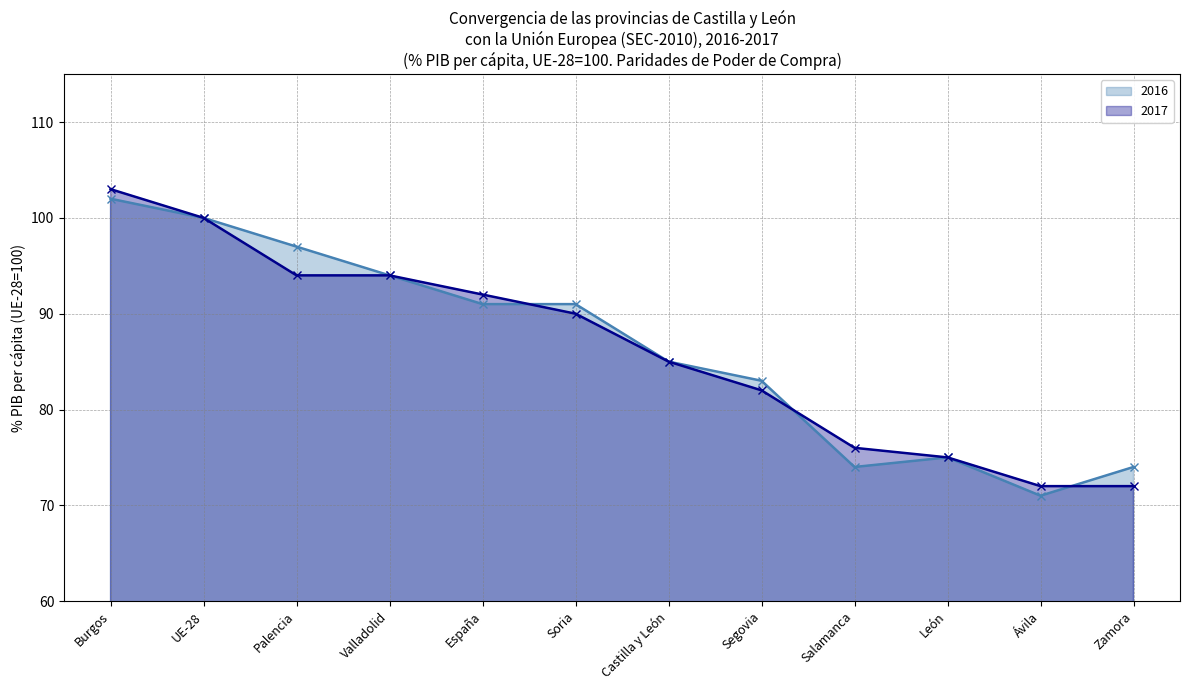

Which has a higher value, UE-28 or Salamanca?

UE-28